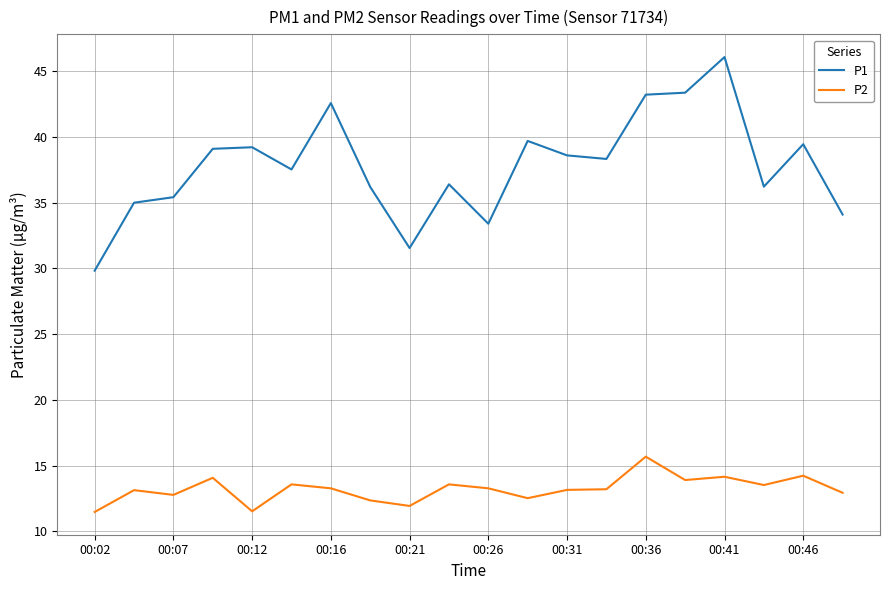

True or false: P2 and P1 cross at least once.

False